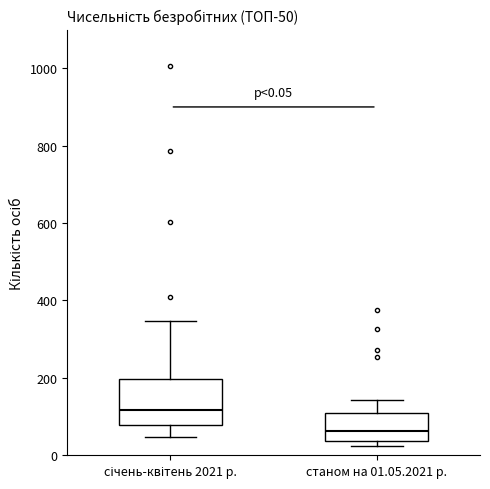

Comparing the boxes themselves (not the whiskers), which one is the tallest?

січень-квітень 2021 р.